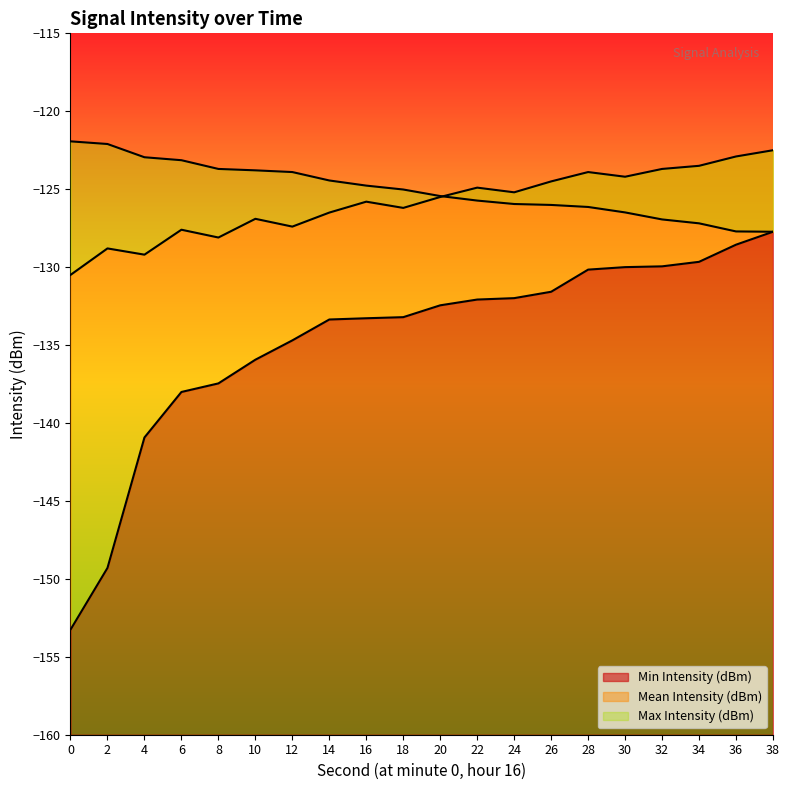

Rank the series at 14 from highest to lowest value.

Max Intensity (dBm), Mean Intensity (dBm), Min Intensity (dBm)